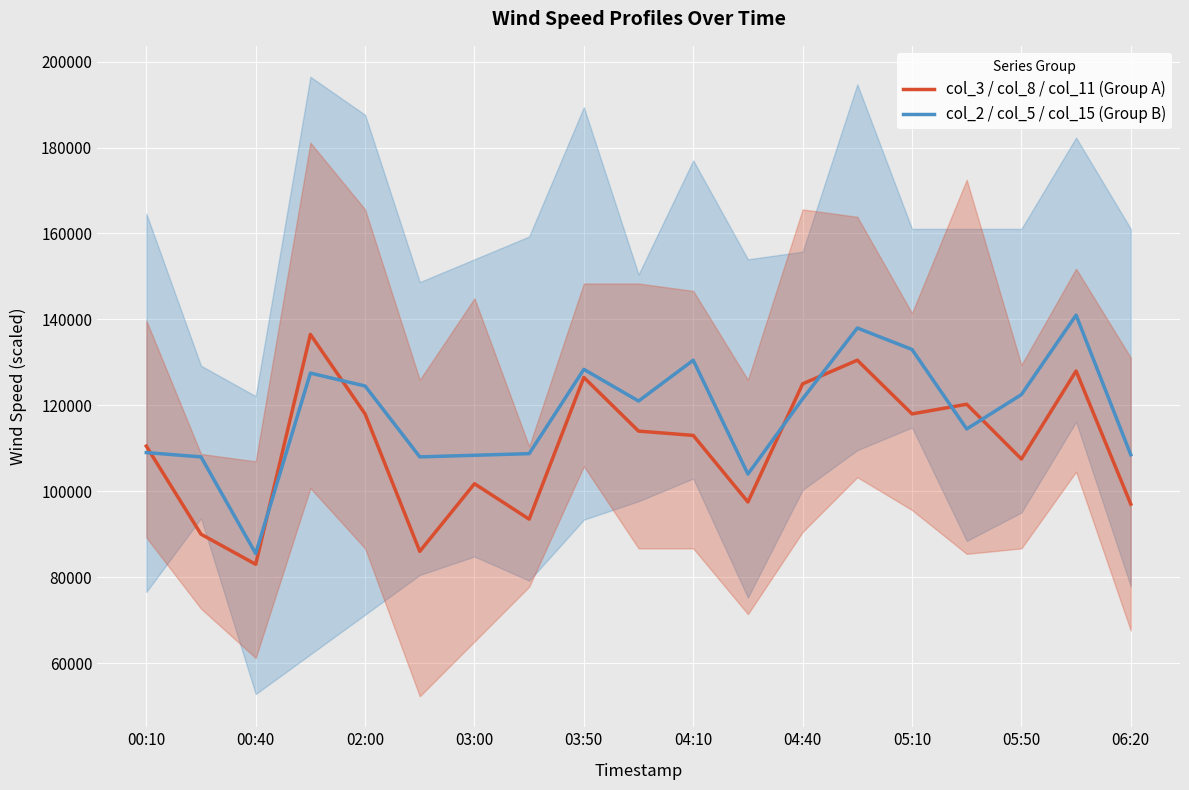

True or false: col_2 / col_5 / col_15 (Group B) has a value of 124500.0 at 02:00.

True